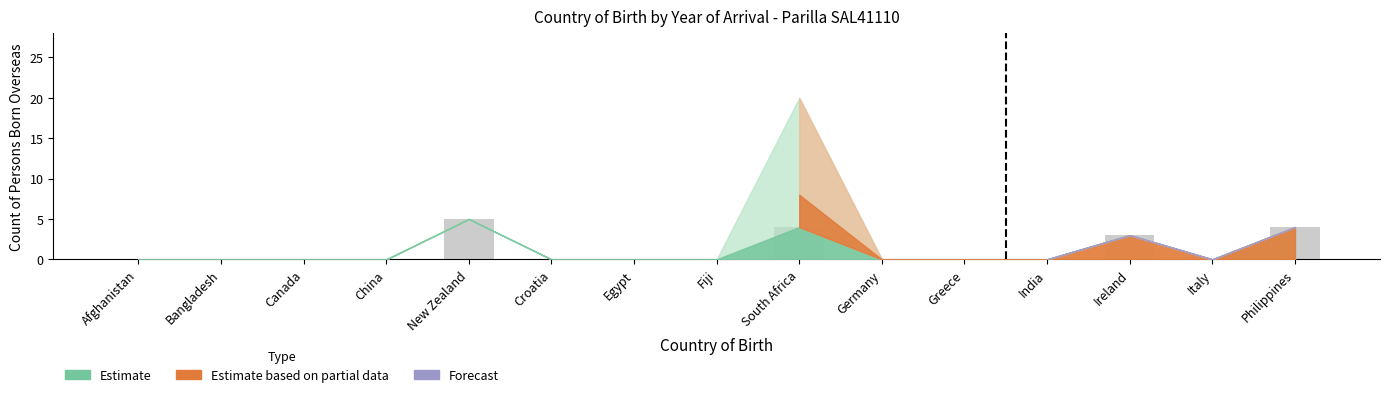

At which label is the value closest to 2?

Ireland